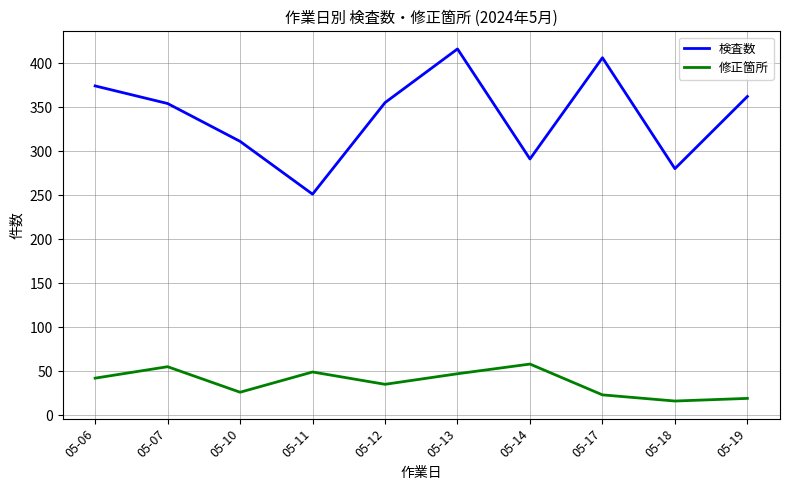

Rank the series at 05-11 from highest to lowest value.

検査数, 修正箇所